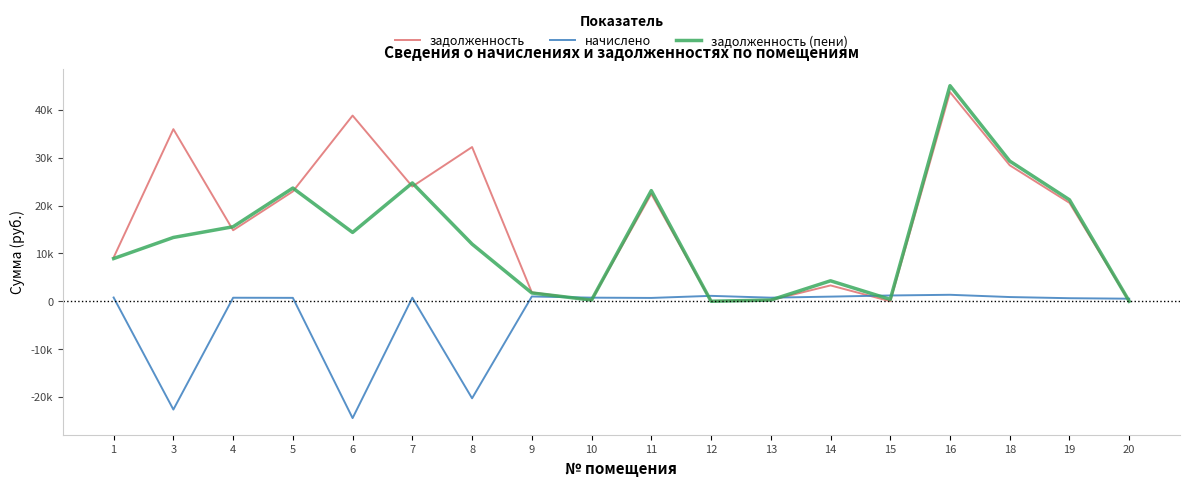

What is the value of the задолженность point at the 13th from the left?

3307.7